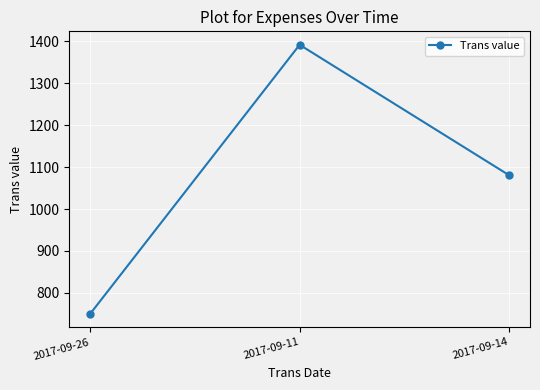

True or false: the data shows 1858.3 at 2017-09-11.

False